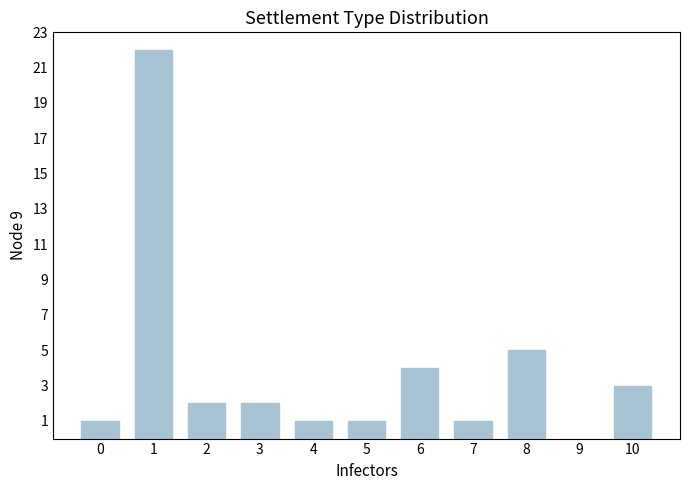

At which label is the value closest to 11?

8